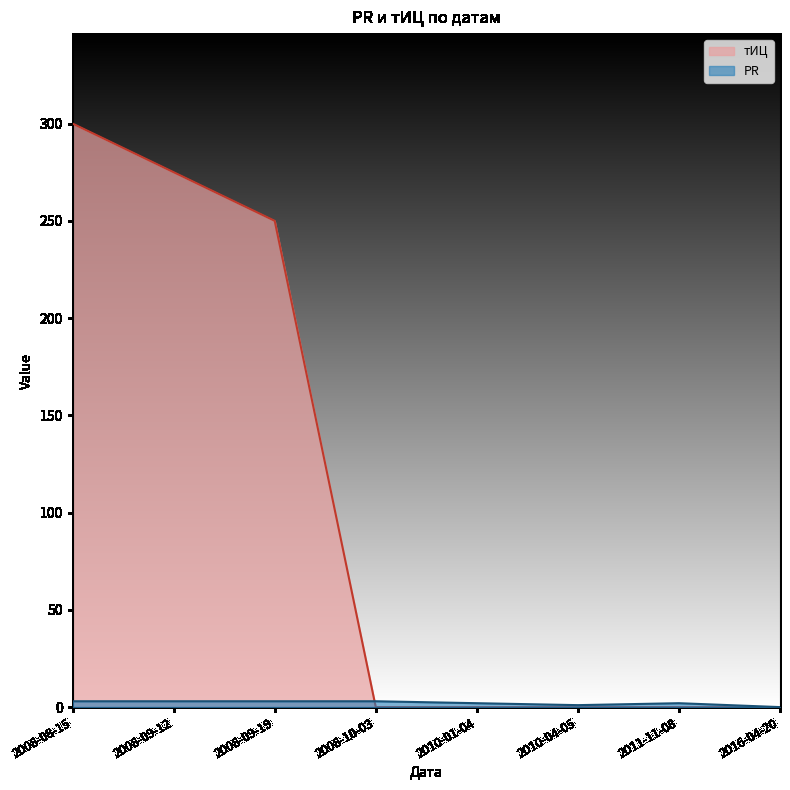

How many lines are shown in the chart?

2